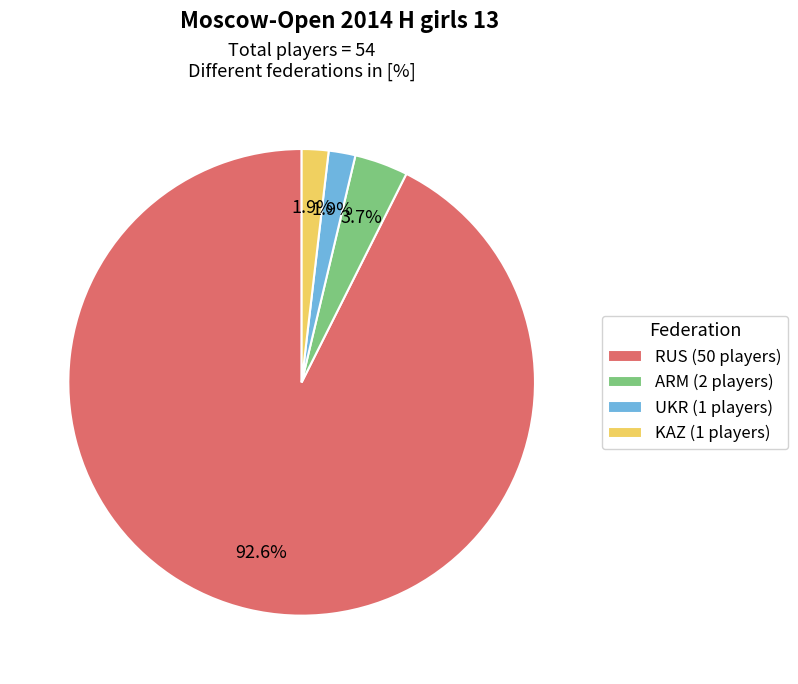

To the nearest percent, what portion does UKR represent?

2%